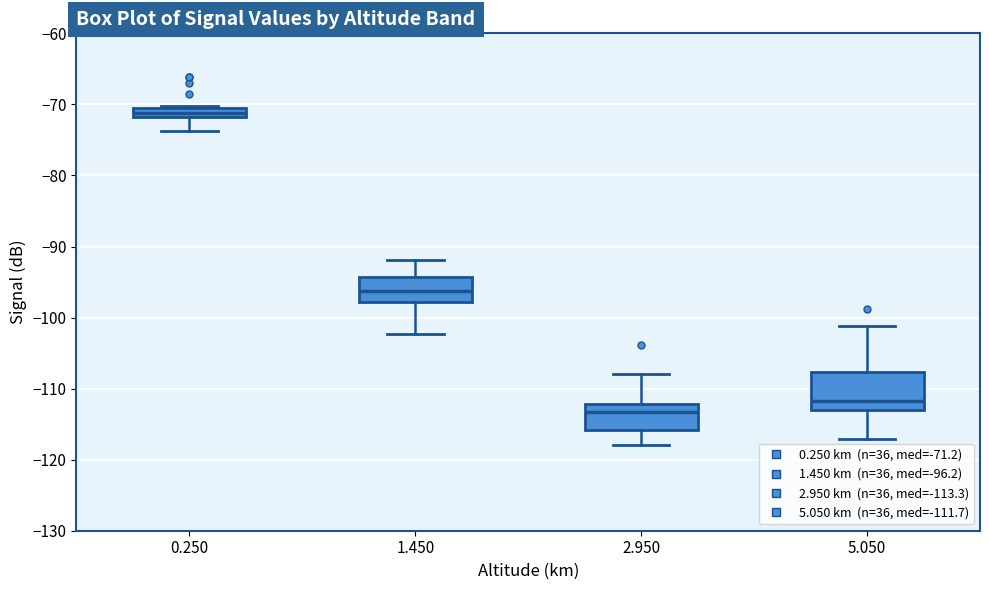

Comparing the boxes themselves (not the whiskers), which one is the tallest?

5.050